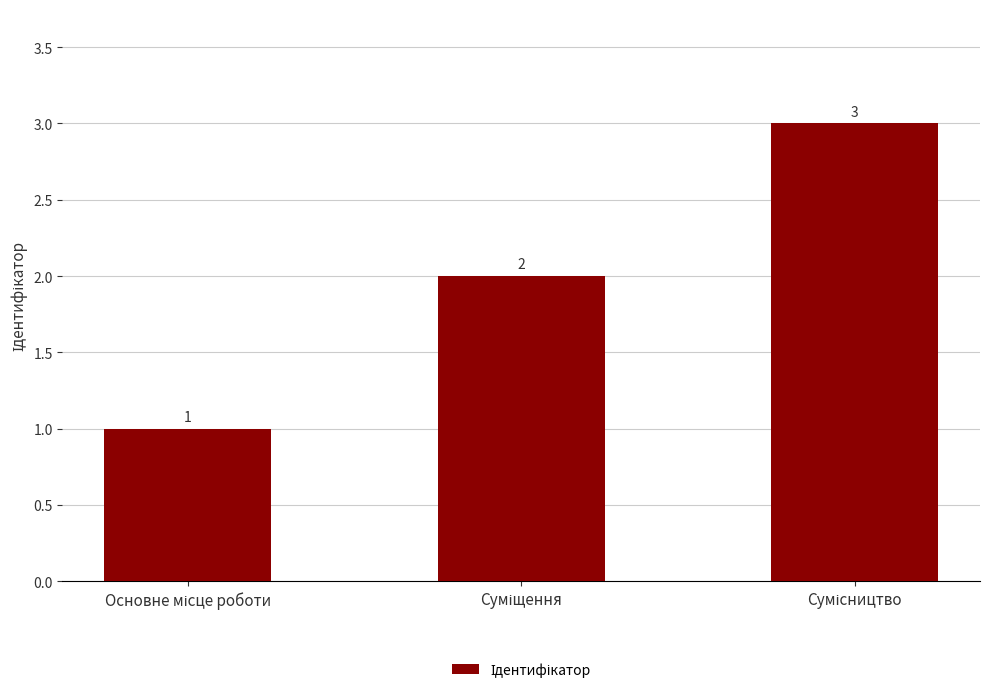

What is the sum of all values?

6